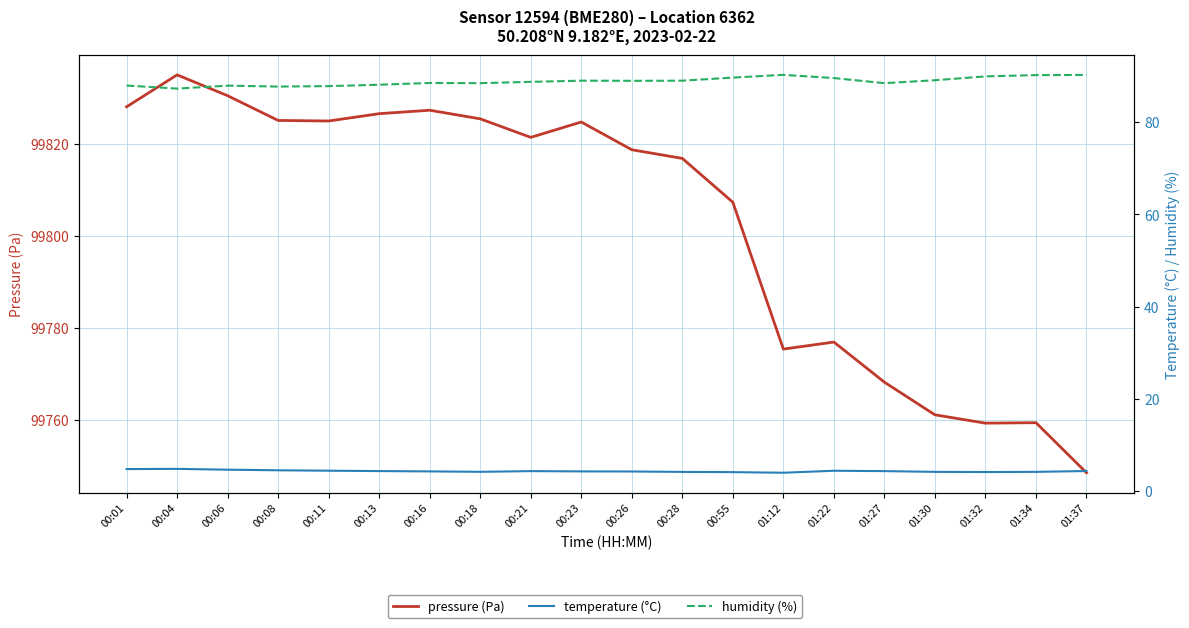

True or false: pressure has a value of 99826.6 at 00:13.

True